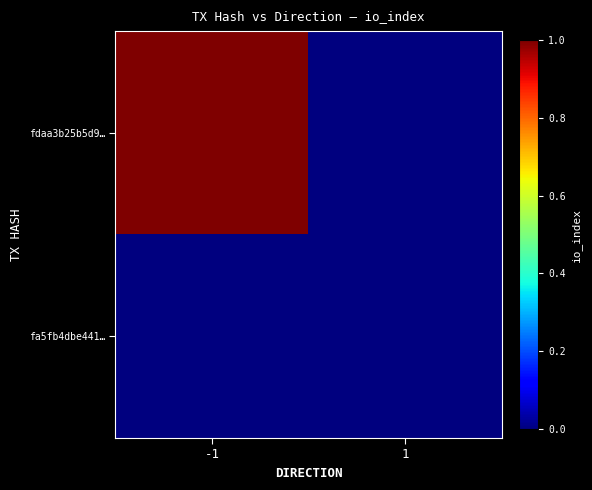

How many series are shown in this chart?

2